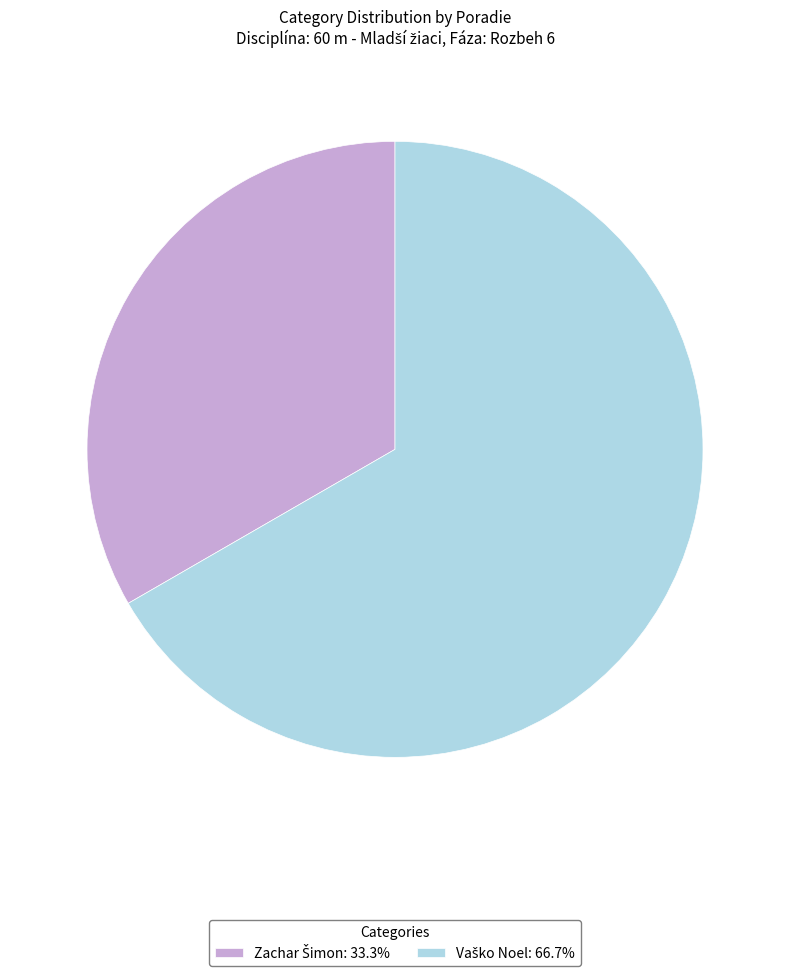

Is there any slice that represents more than half of the pie?

Yes